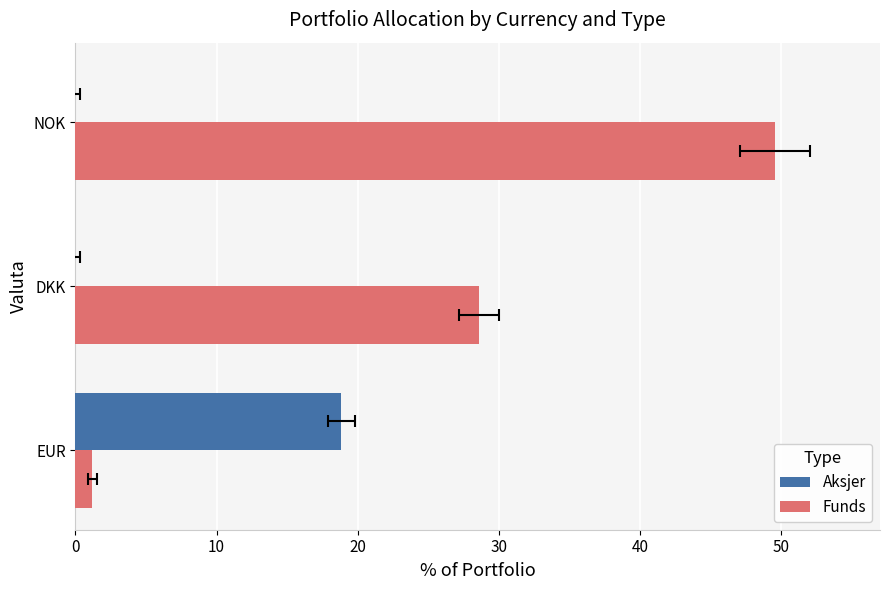

Is it true that Aksjer equals 0.0 at NOK?

True